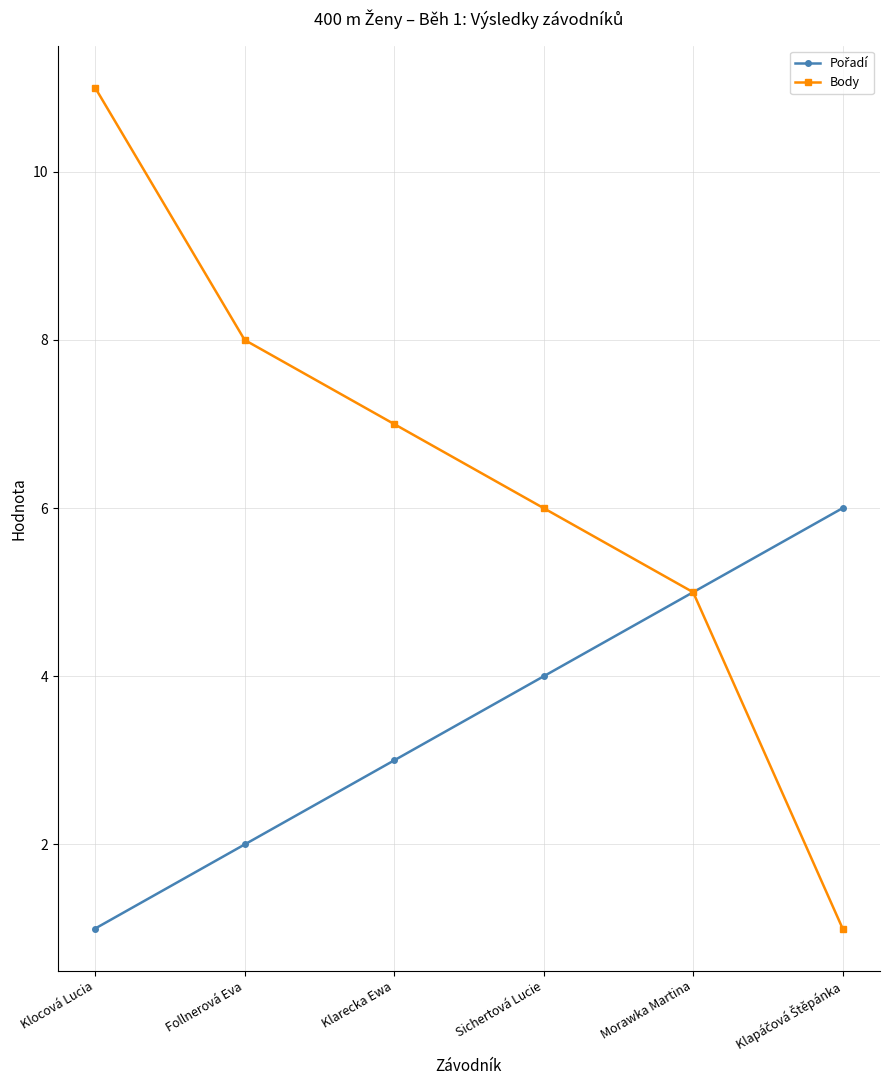

What is the maximum value for Body?

11